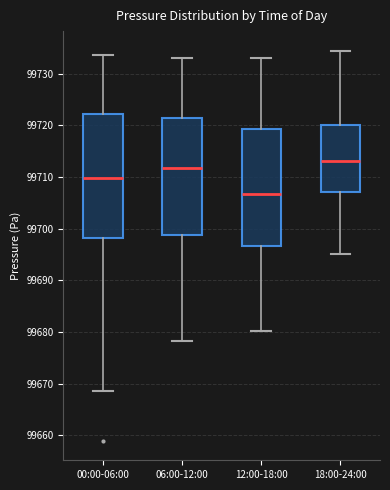

Where does the lower whisker of the box for 00:00-06:00 end on the y-axis? The values are not printed on the chart, so give them approximately, as read against the axis.

99668